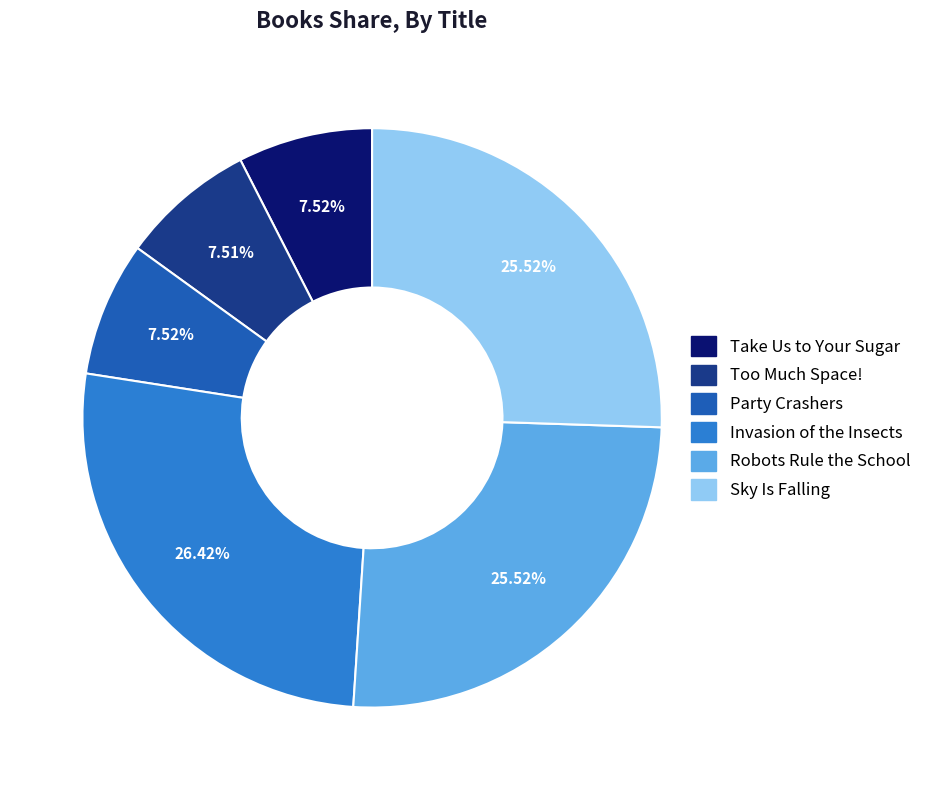

Is there a majority slice in this chart?

No